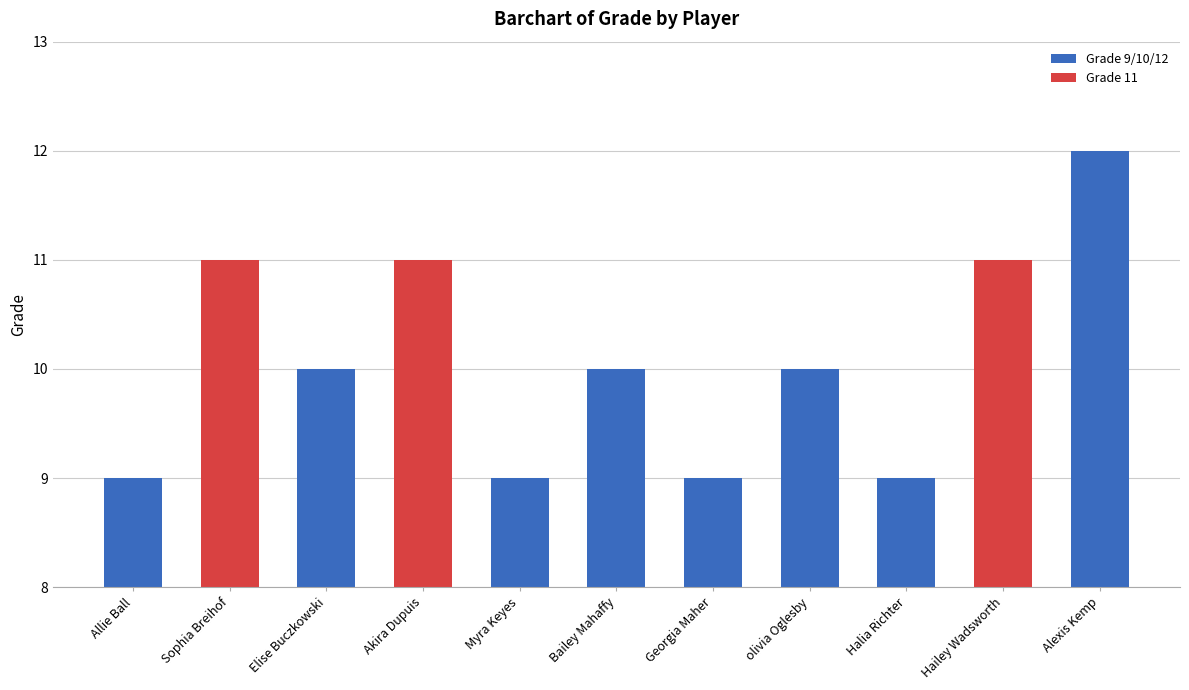

What is the value of the 5th bar from the left?

9